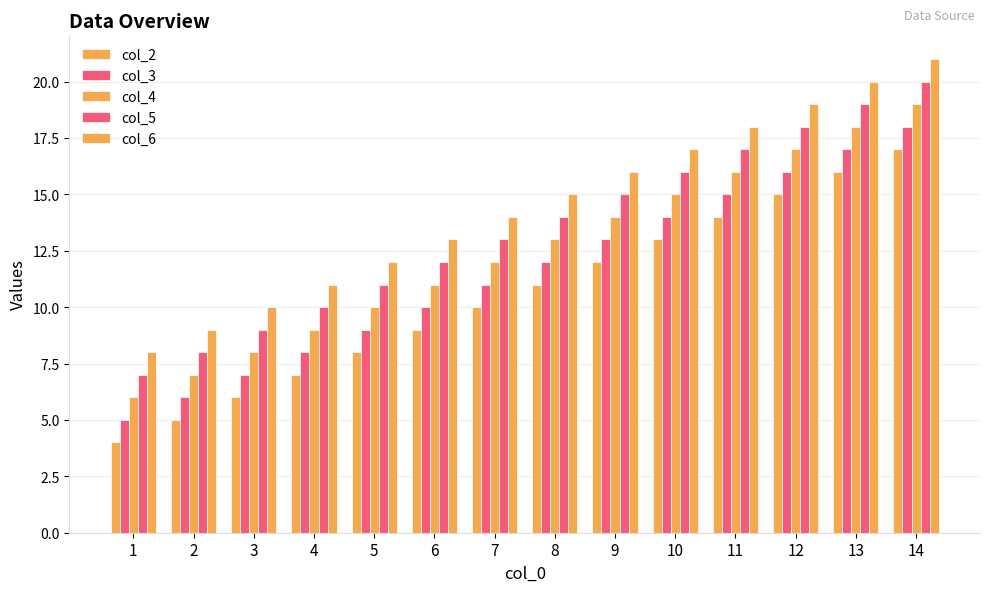

How many bars are there in total?

70